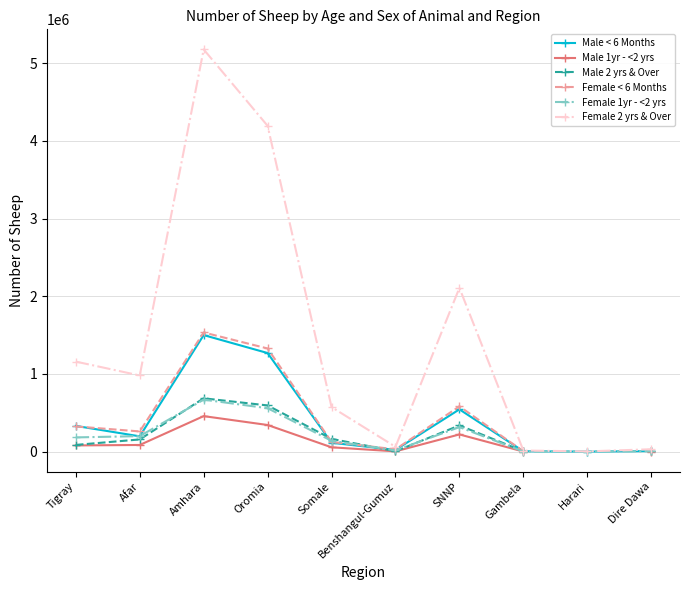

What is the value of the Male 2 yrs & Over point at the 3rd from the left?

686659.0